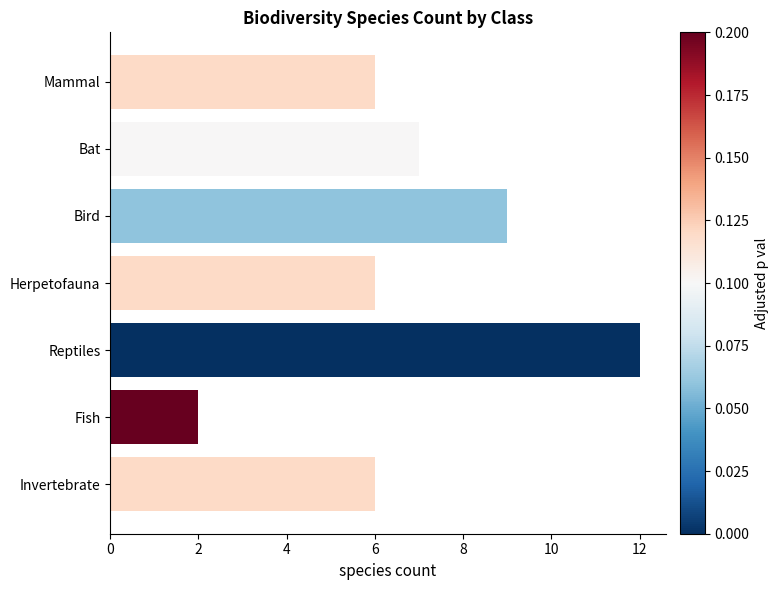

Which label corresponds to the smallest value in the chart?

Fish